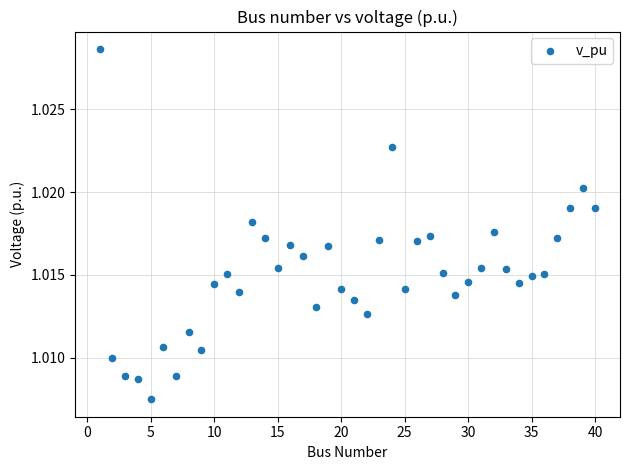

What is the range of X values (max minus min)?

39.0